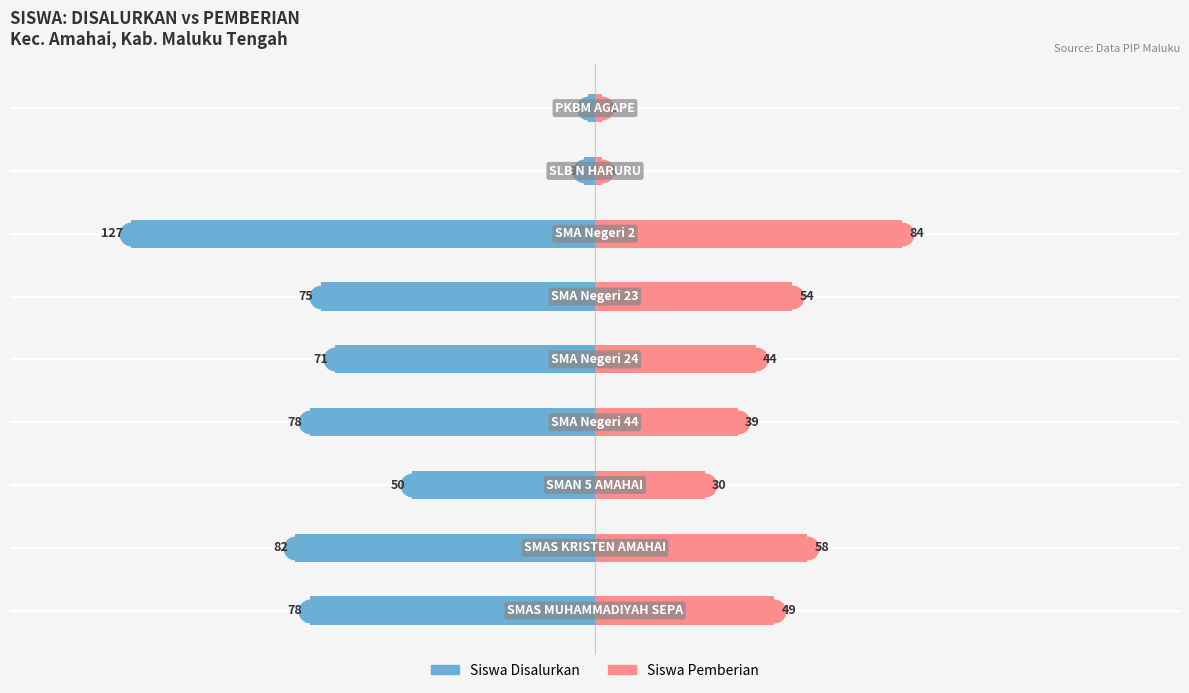

What are all the series names shown in the legend?

Siswa Disalurkan, Siswa Pemberian